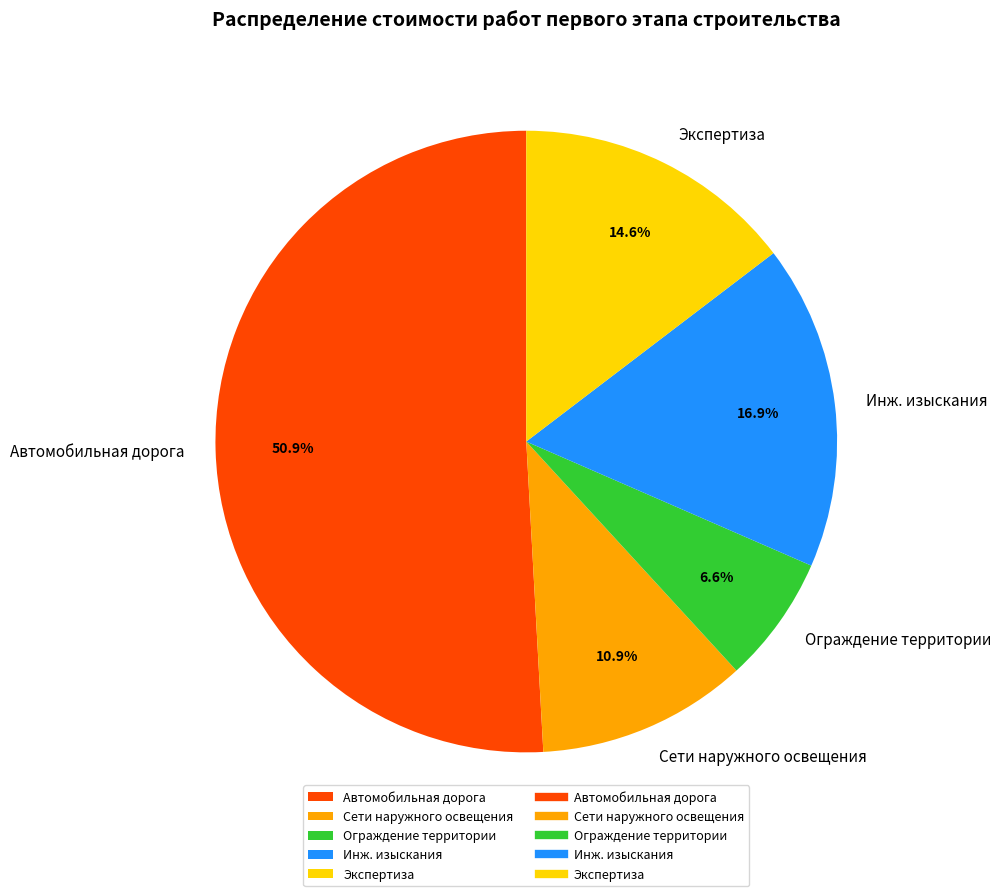

The Инж. изыскания slice represents 17% of the pie. True or false?

True